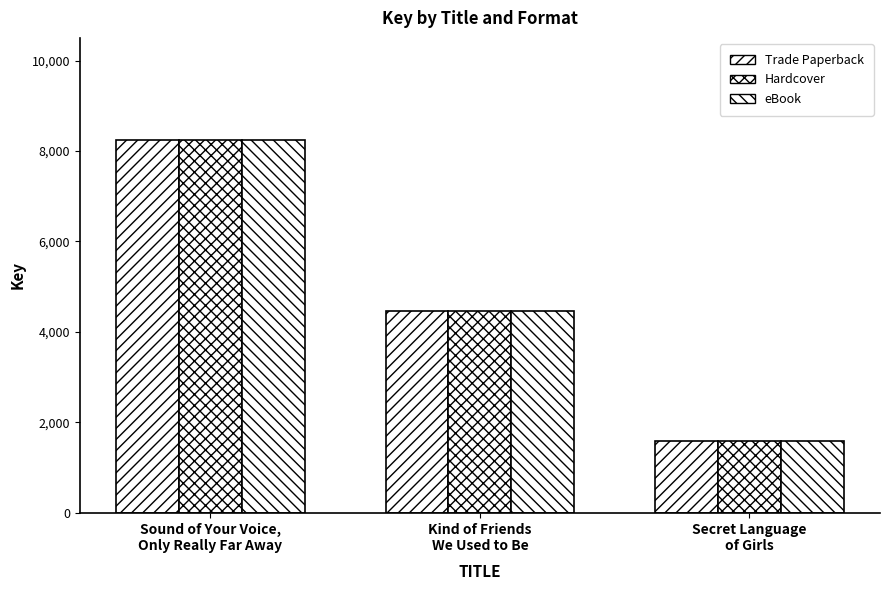

What position from the right is Sound of Your Voice,
Only Really Far Away?

3